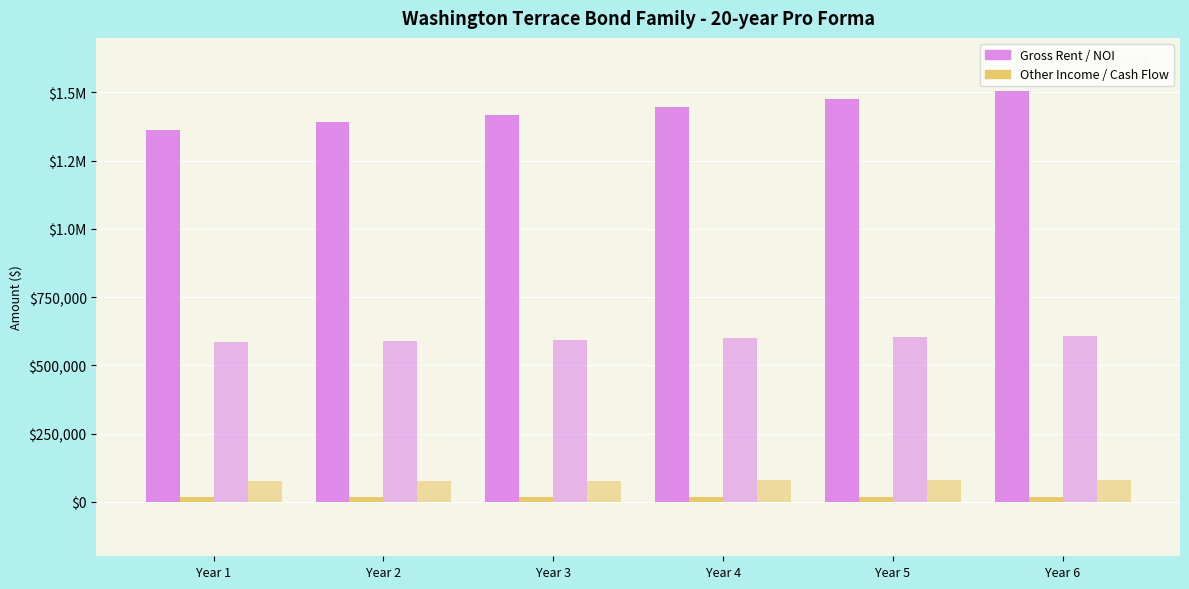

Are the bars horizontal?

No